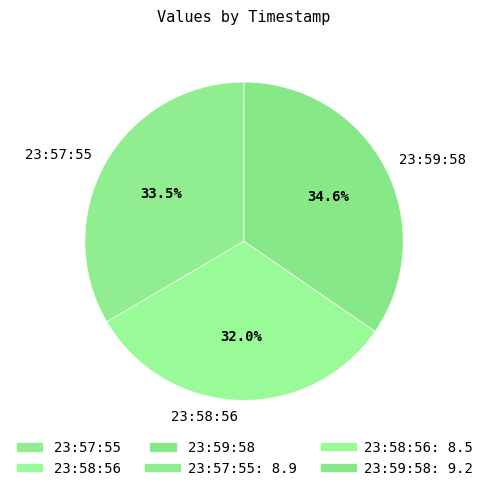

Count the number of slices in the pie.

3